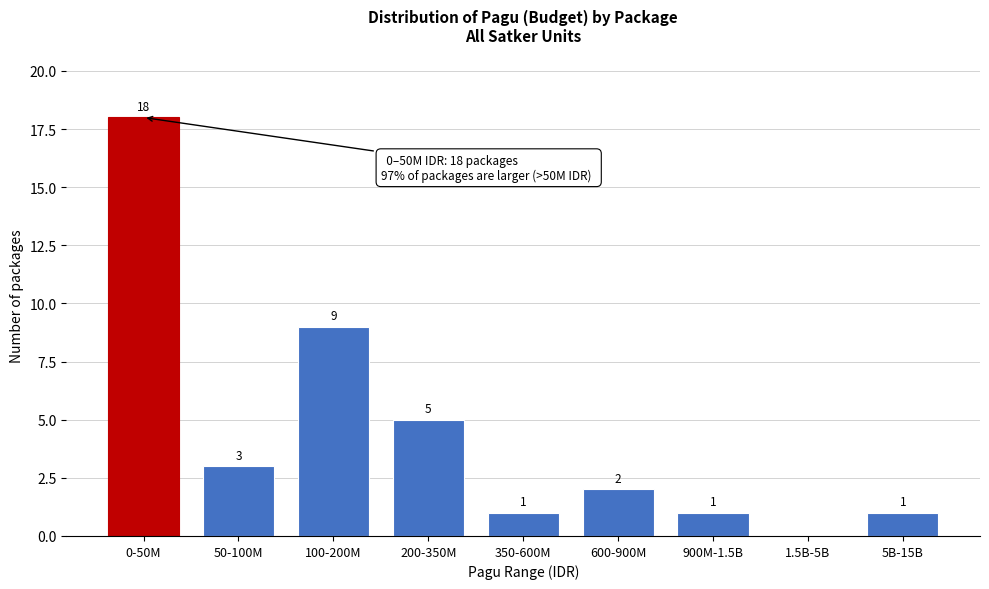

Reading left to right, transcribe all the data shown in this chart.

0-50M=18	50-100M=3	100-200M=9	200-350M=5	350-600M=1	600-900M=2	900M-1.5B=1	1.5B-5B=0	5B-15B=1